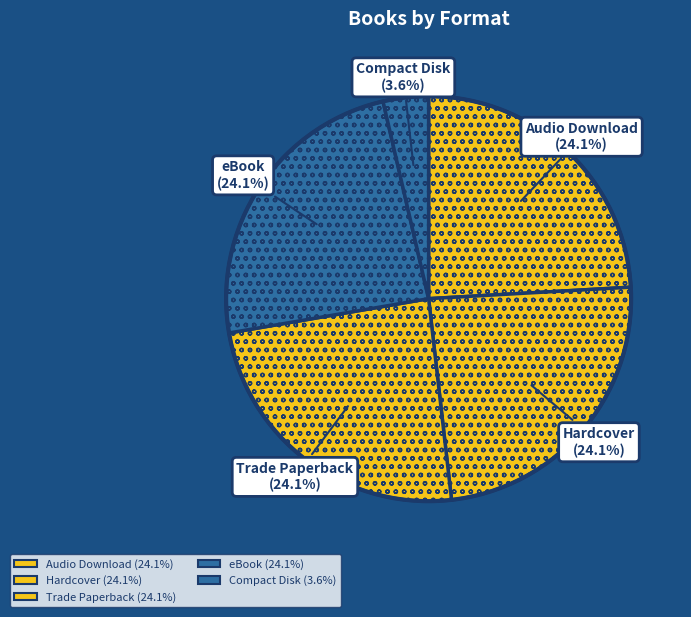

Count the number of slices in the pie.

5